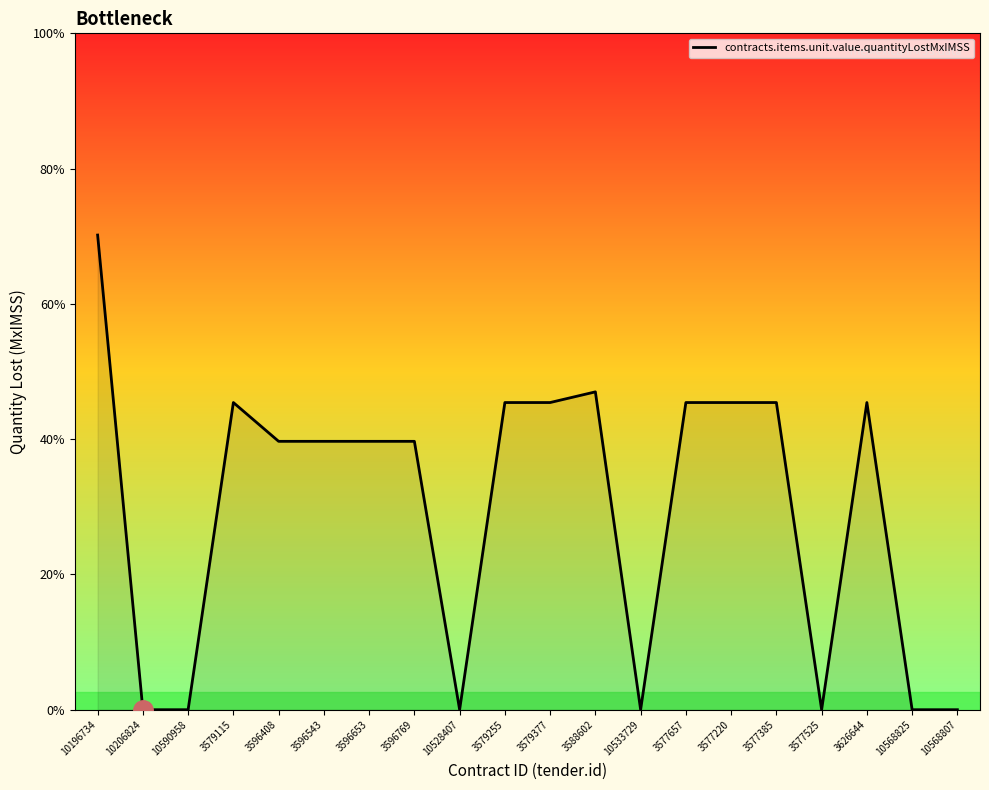

True or false: the data shows 0.4 at 3596408.

False